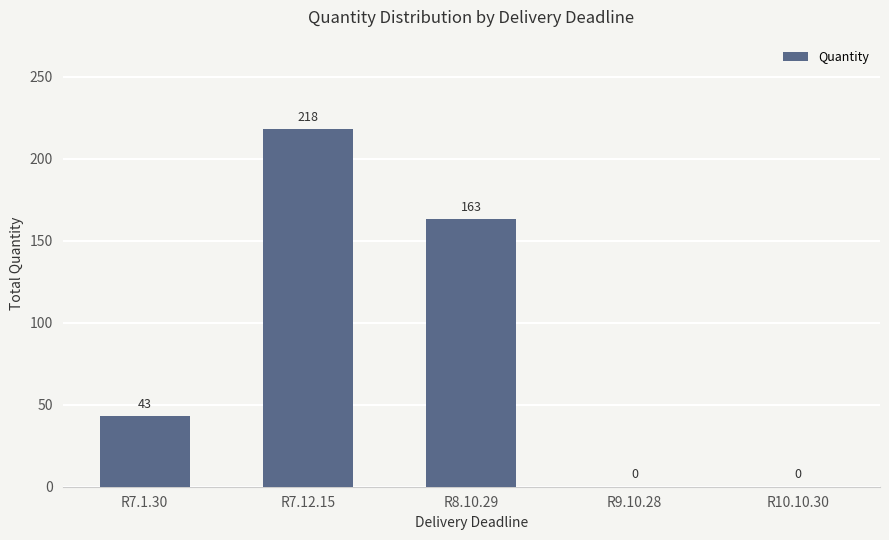

Between R7.12.15 and R7.1.30, which is larger?

R7.12.15